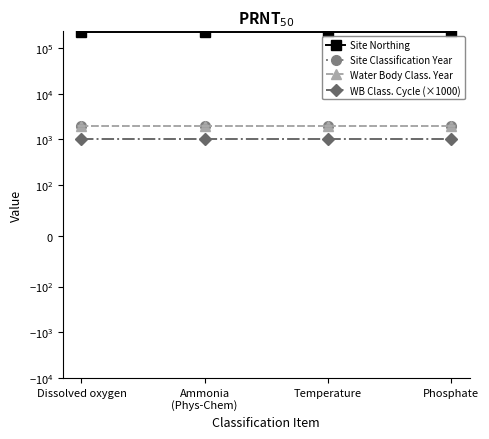

What is the label of the 4th point from the left?

Phosphate